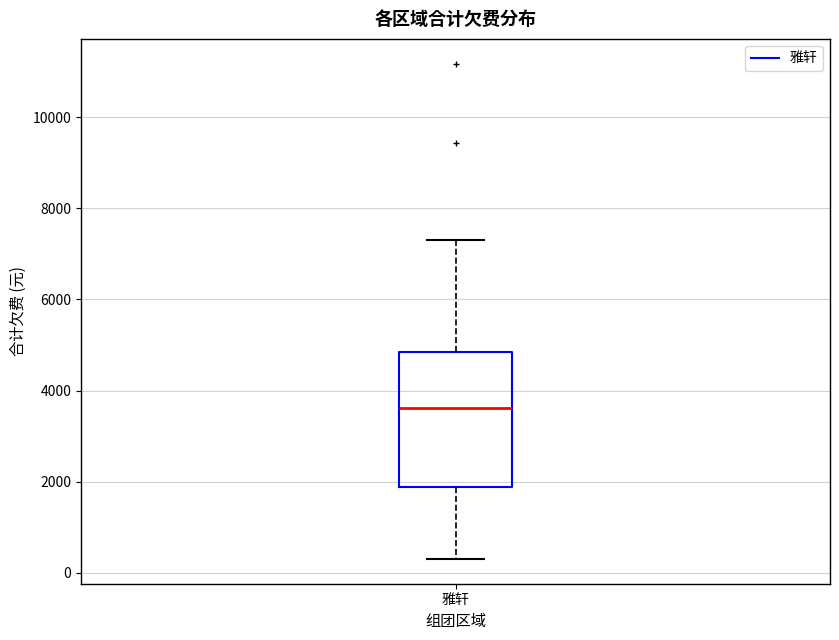

Transcribe this box plot: give where the median line is, the range the box spans, and where the two whiskers end, as read against the y-axis. The values are not printed on the chart, so give them approximately, as read against the axis.

median 3600, box 1800 to 4800, whiskers 400 to 7400